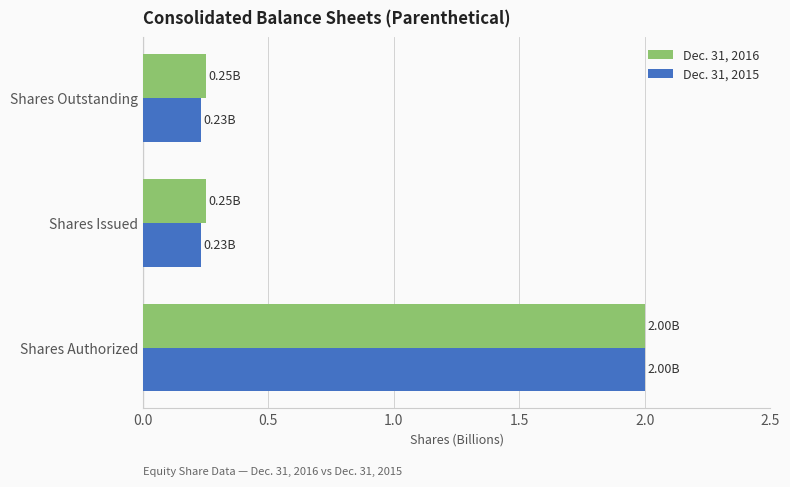

Which series has the largest range (max minus min)?

Dec. 31, 2015